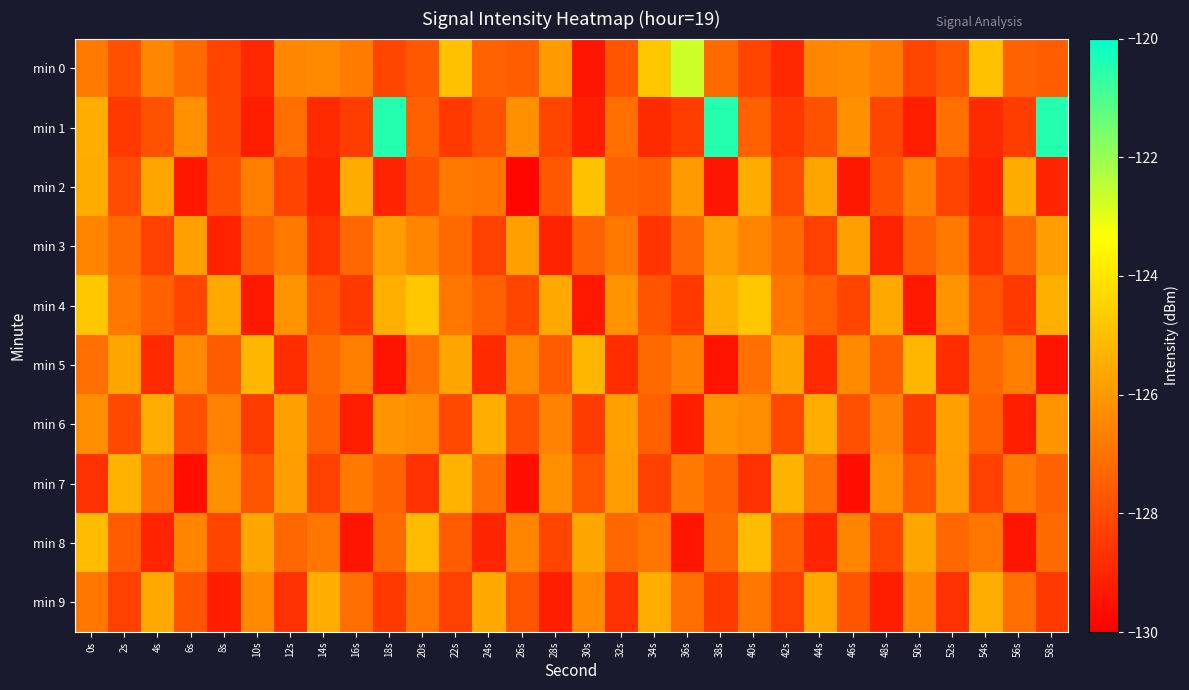

What is the total value across all series at 44s?

-1271.9